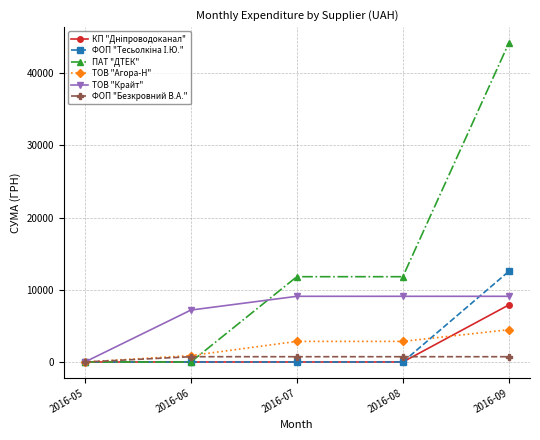

Is the value of ТОВ "Крайт" at 2016-05 greater than the value of ПАТ "ДТЕК" at 2016-08?

No